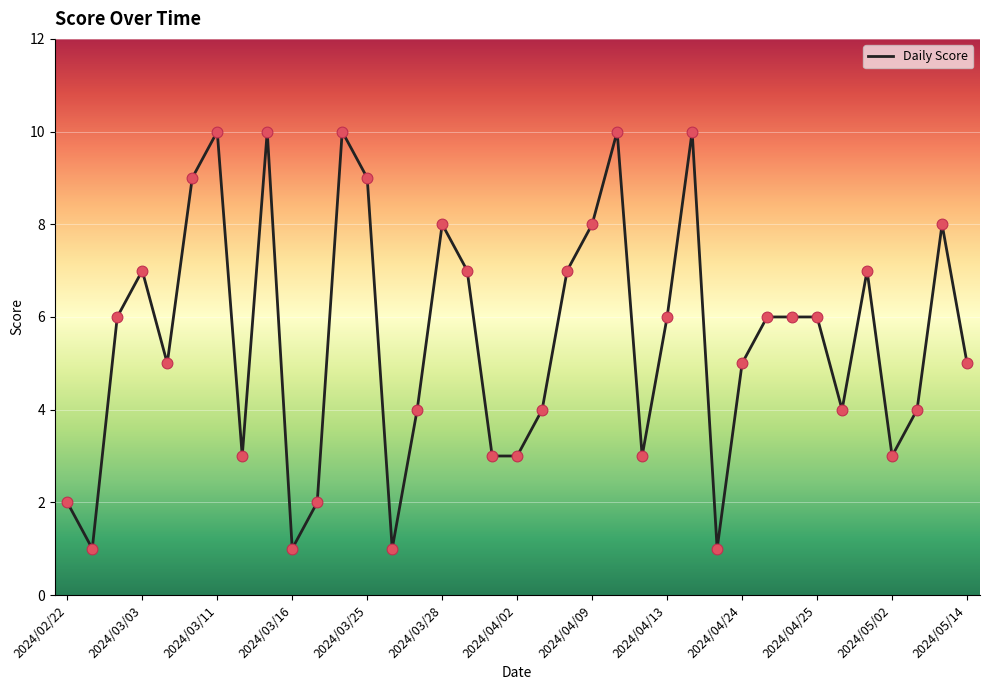

What is the greatest value displayed?

10